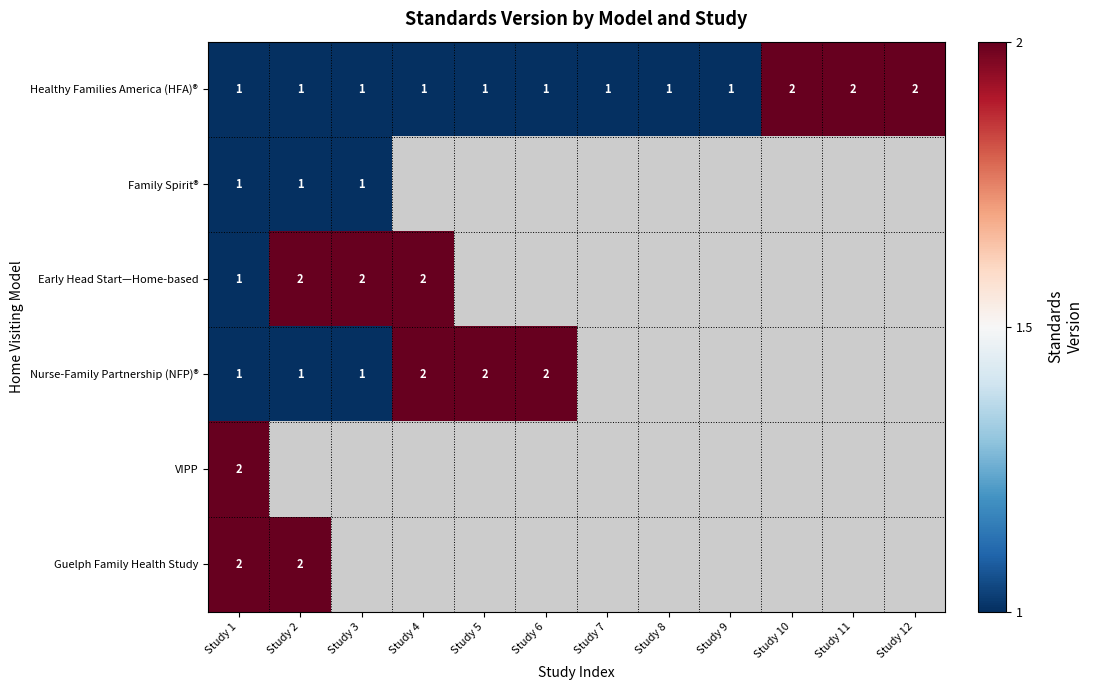

At which category is the sum across all series the highest?

Study 1